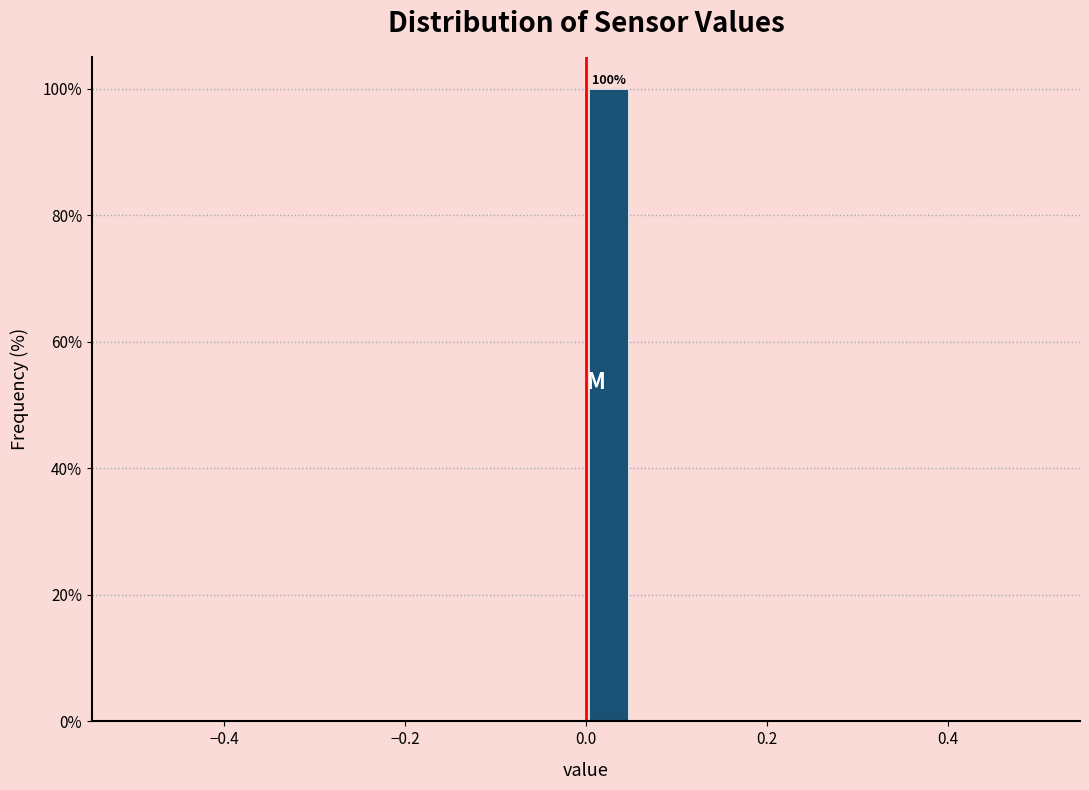

Around what value on the x-axis is the tallest bar? Give the approximate position of its centre, as read against the axis.

0.02